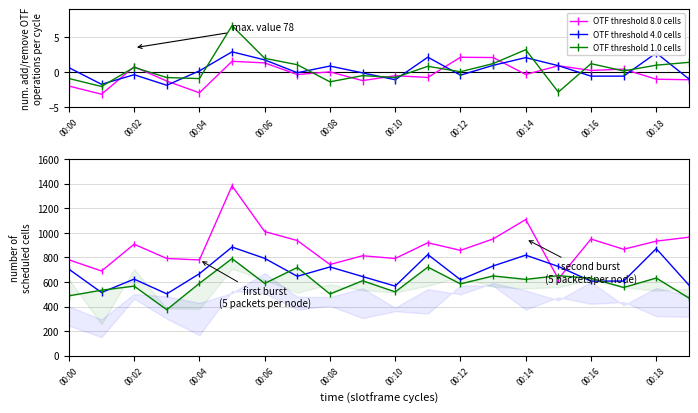

How many lines are shown in the chart?

3